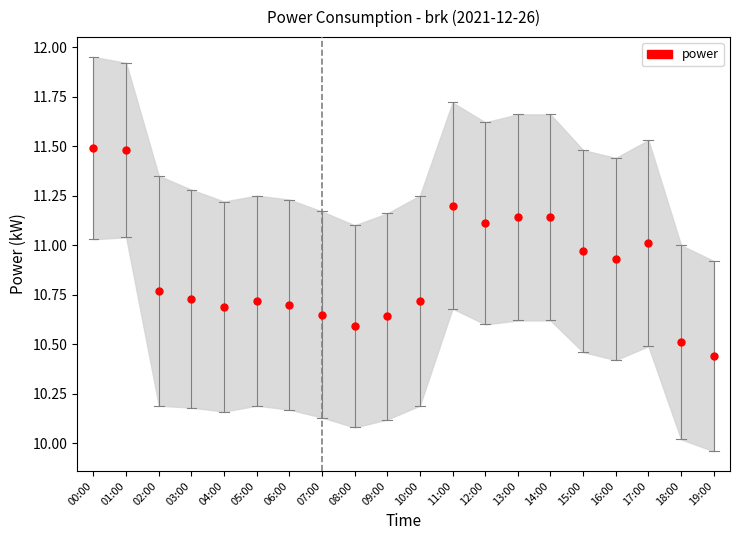

What is the difference between the maximum and minimum values?

1.1